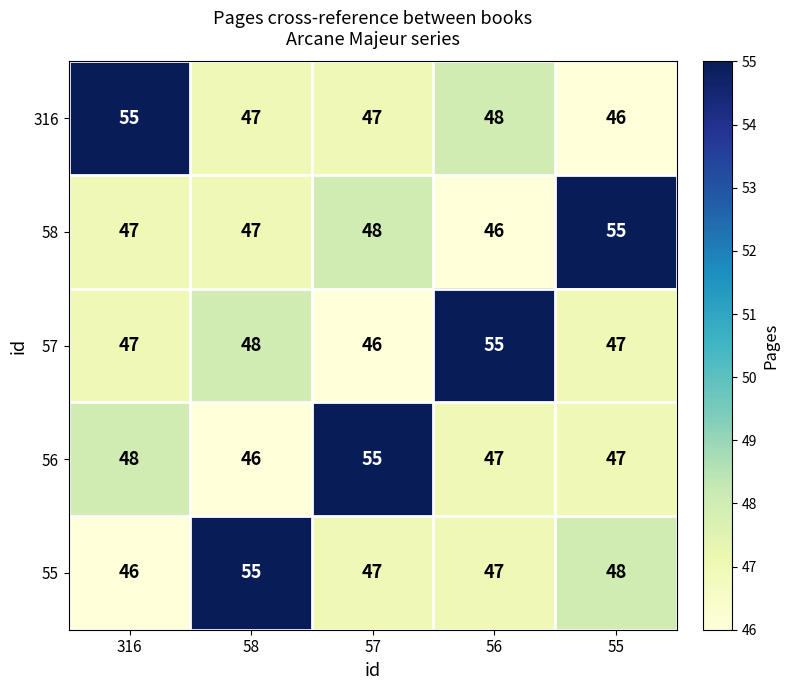

What is the difference between the maximum and minimum values in the 58 series?

9